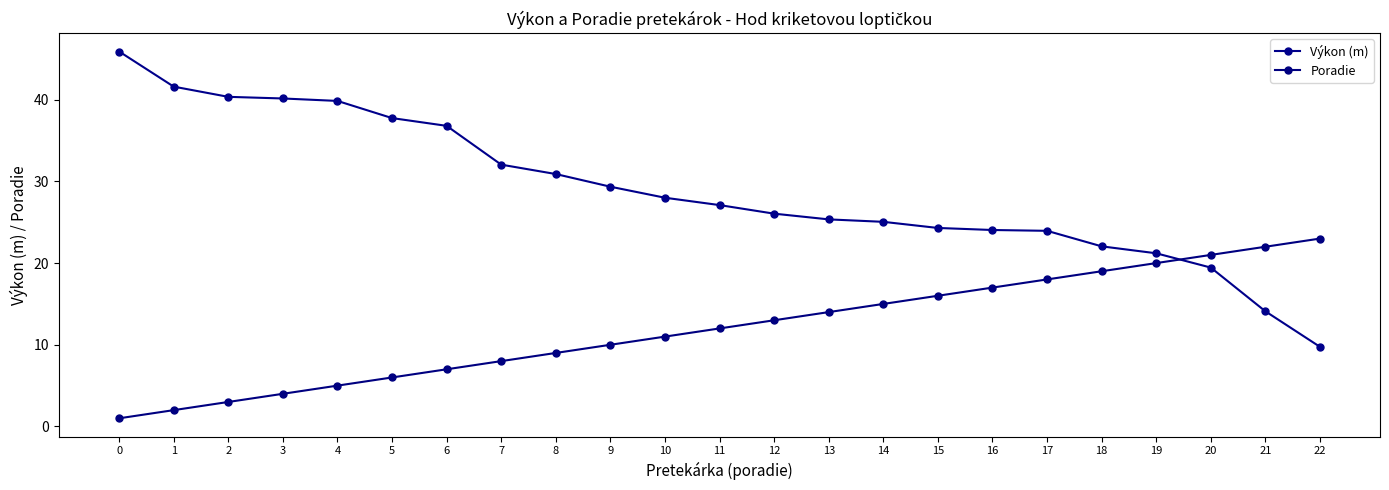

How many times do Poradie and Výkon (m) cross each other?

1